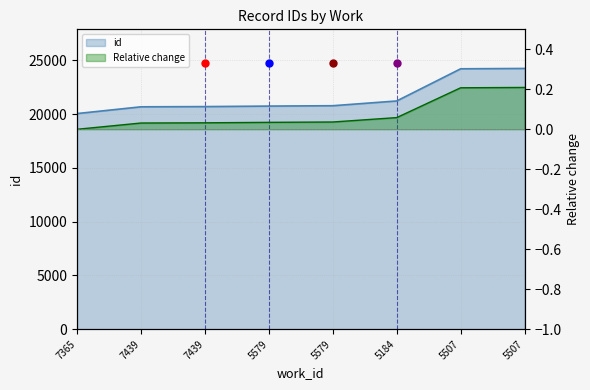

What is the ratio of the value at 7365 to the value at 7439?

1.0